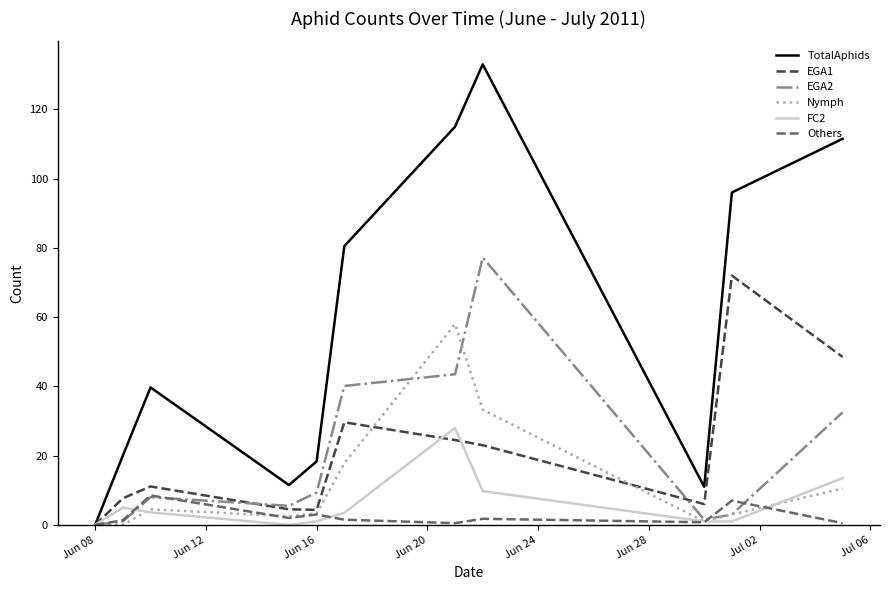

Which series has the largest total across all categories?

TotalAphids